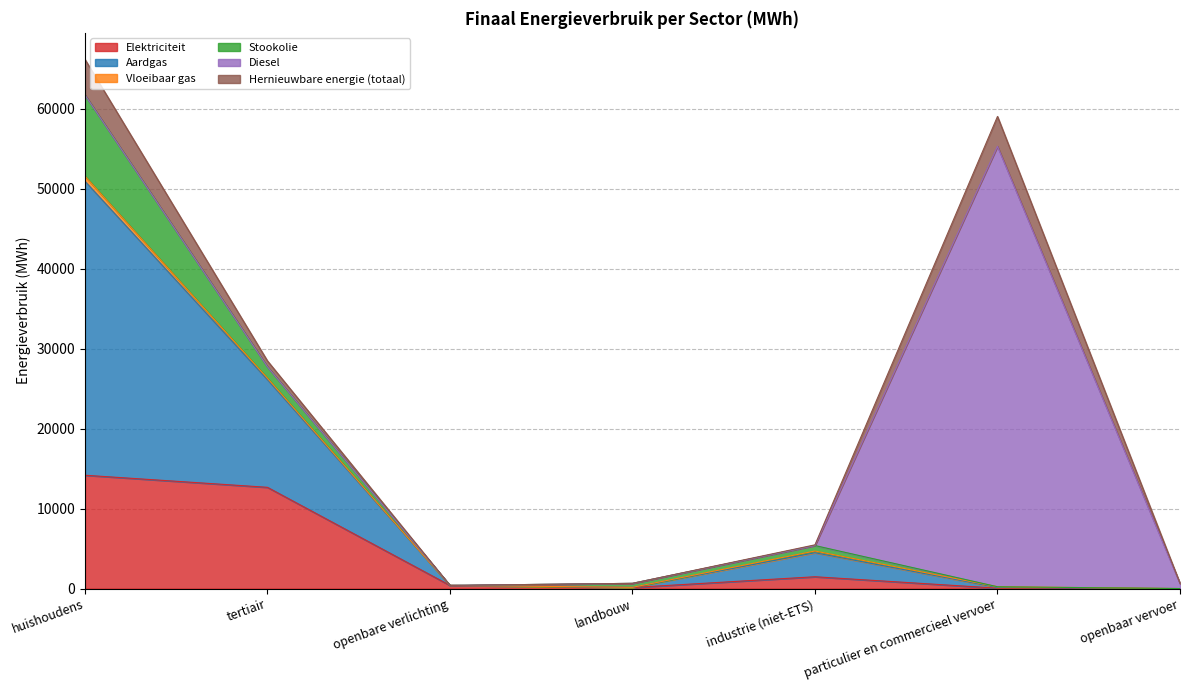

How many data points in Elektriciteit are above 403?

4